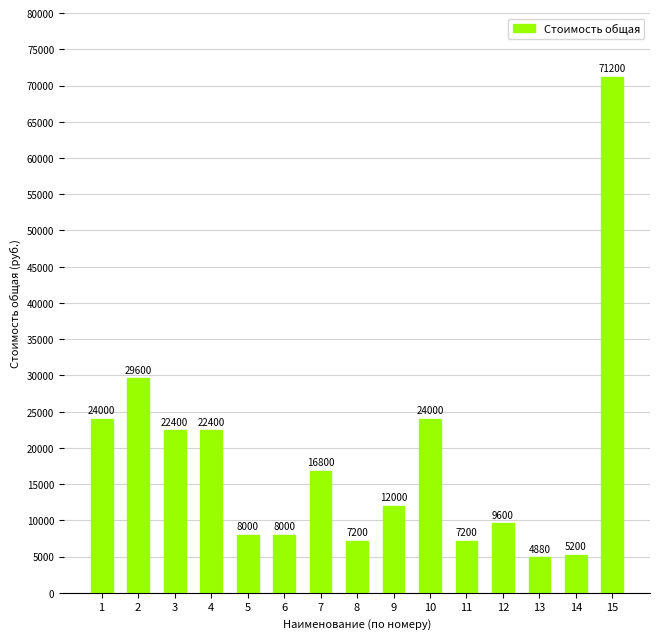

What is the value of the 5th bar from the left?

8000